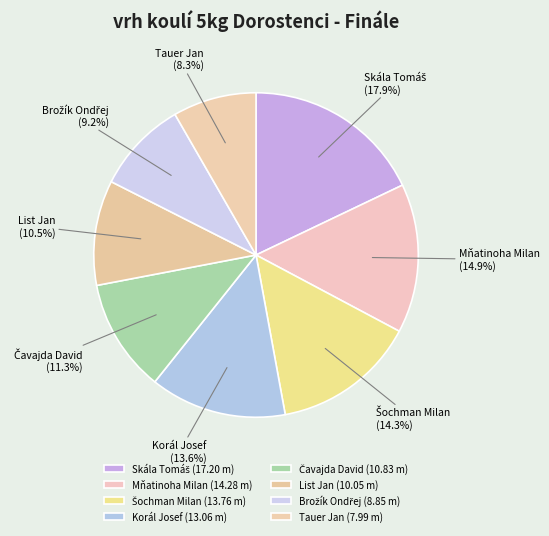

Which has a higher value, Tauer Jan or List Jan?

List Jan